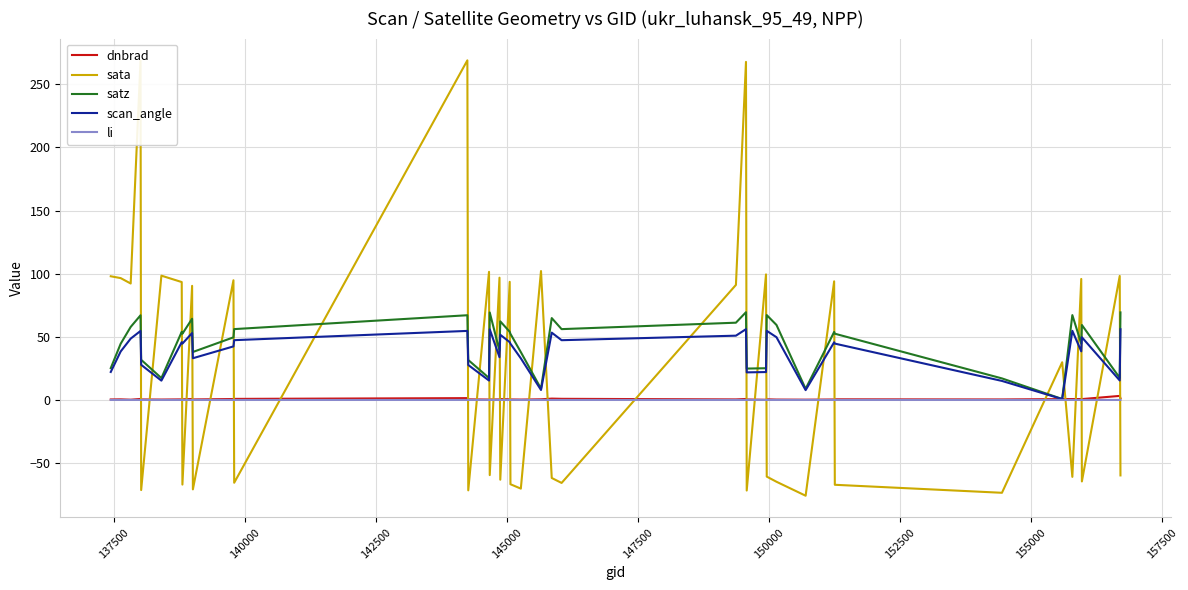

Which series ends up on top after the final intersection of sata and scan_angle?

scan_angle